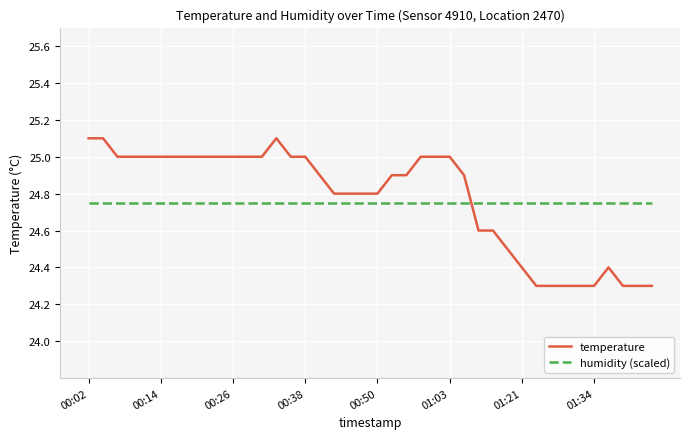

True or false: temperature and humidity (scaled) intersect in this chart.

True